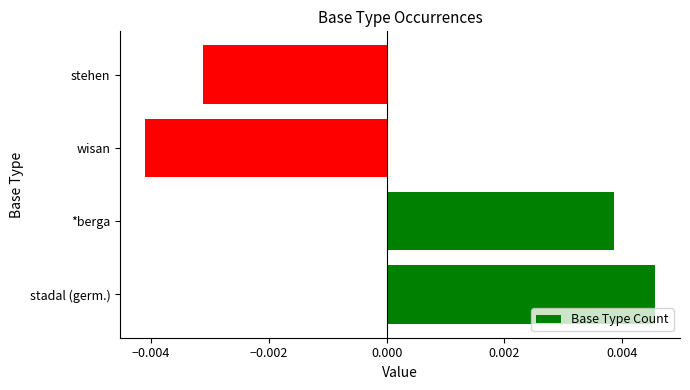

At which category does the chart reach its peak across all series?

stadal (germ.)